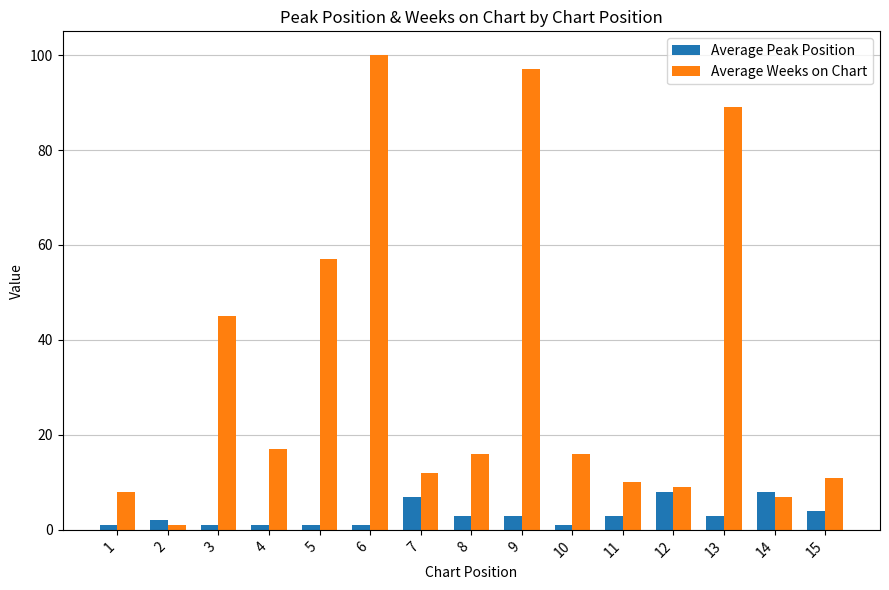

Reading left to right, list all the values displayed in this chart.

Average Peak Position: 1	2	1	1	1	1	7	3	3	1	3	8	3	8	4
Average Weeks on Chart: 8	1	45	17	57	100	12	16	97	16	10	9	89	7	11